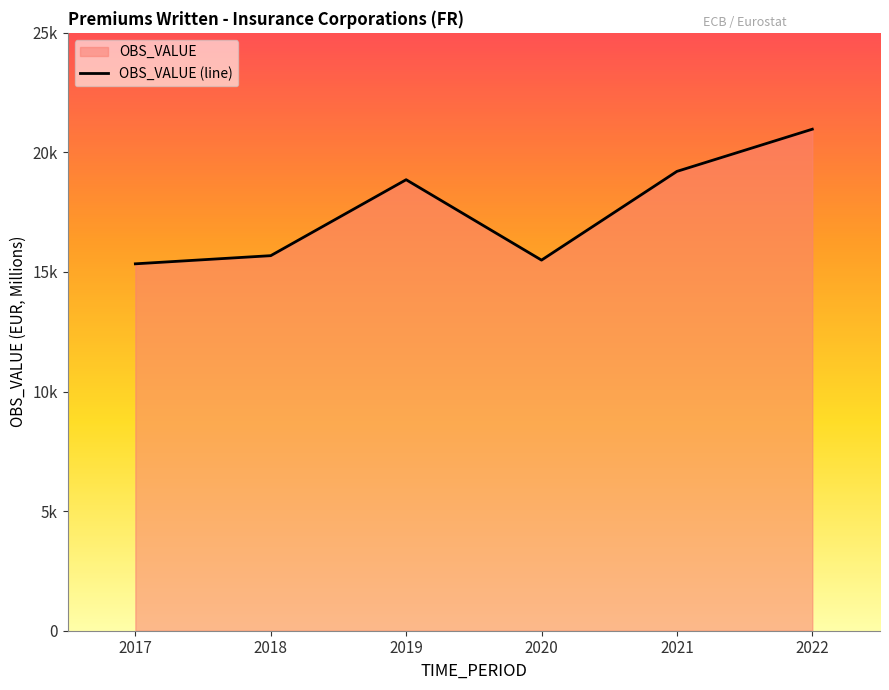

Reading left to right, list all the values displayed in this chart.

15342	15683	18859	15497	19207	20971